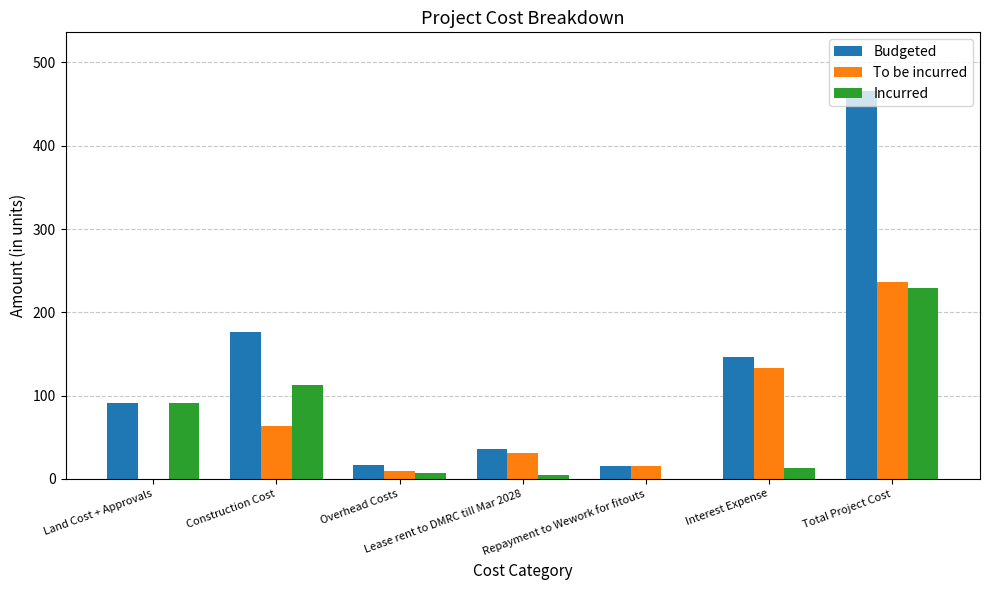

Which series changed the most between Lease rent to DMRC till Mar 2028 and Repayment to Wework for fitouts?

Budgeted